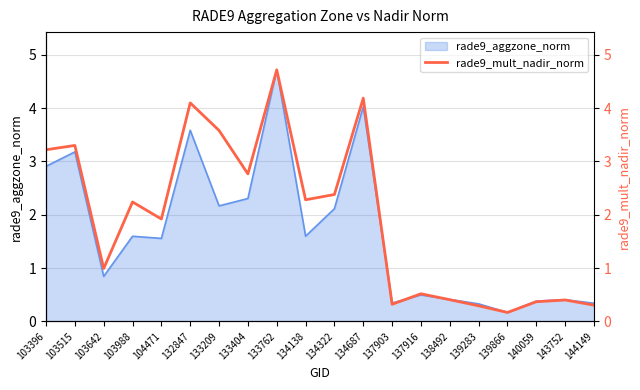

Where is the first local maximum?

103515